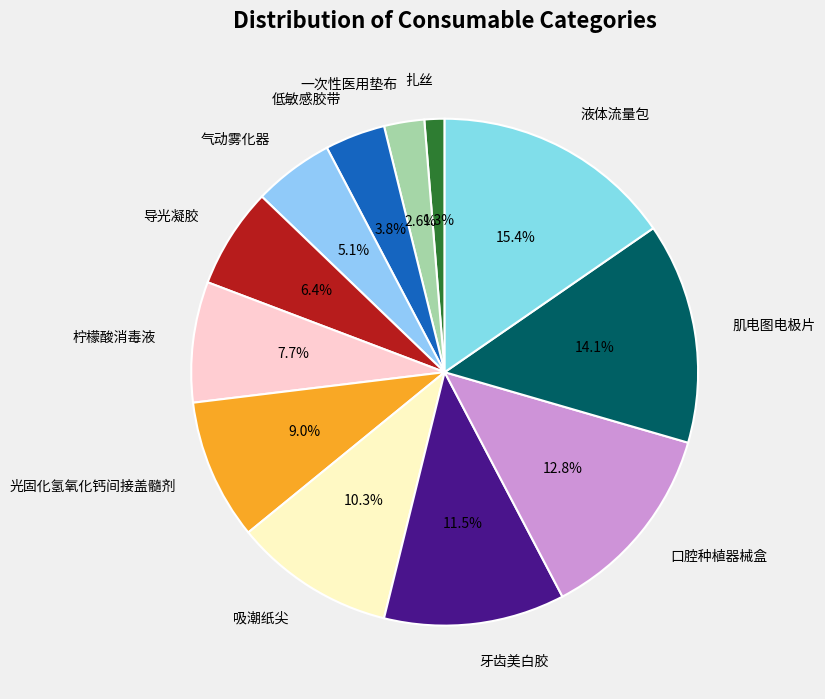

To the nearest percent, what is the combined percentage of 光固化氢氧化钙间接盖髓剂 and 一次性医用垫布?

12%